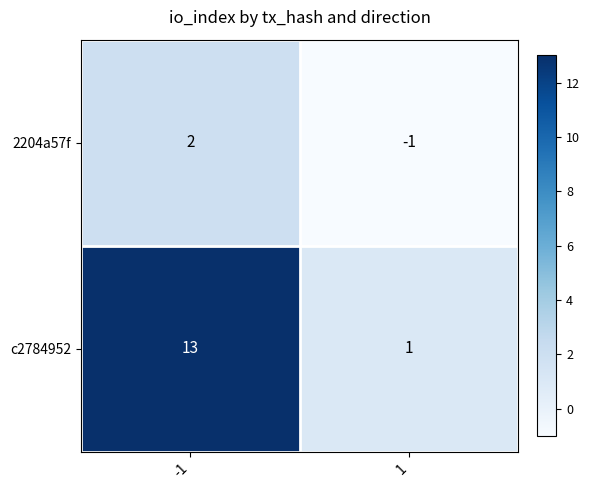

Which series has the largest range (max minus min)?

c2784952